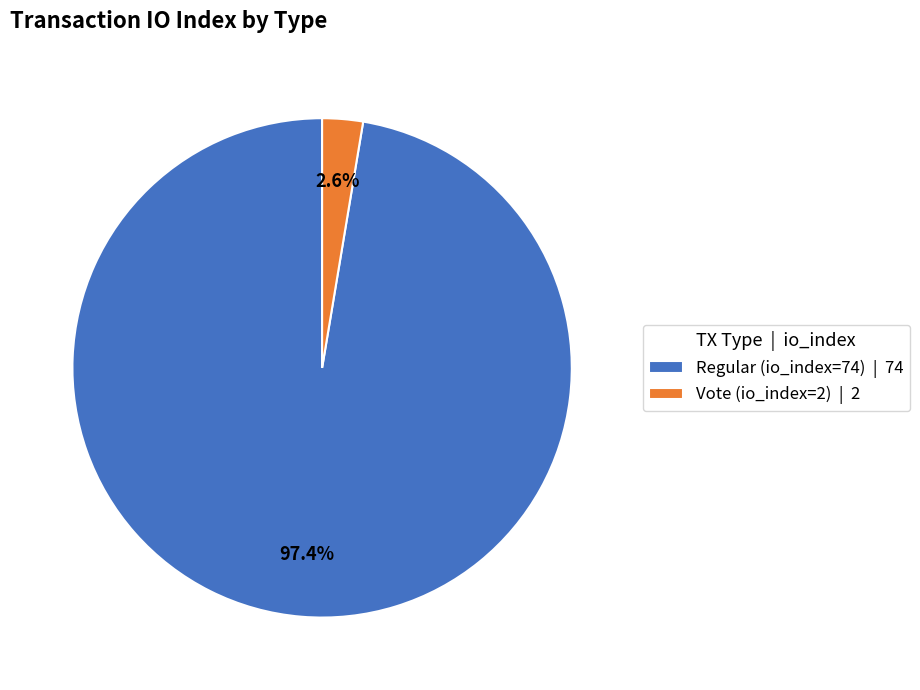

To the nearest percent, what is the average slice percentage?

50%